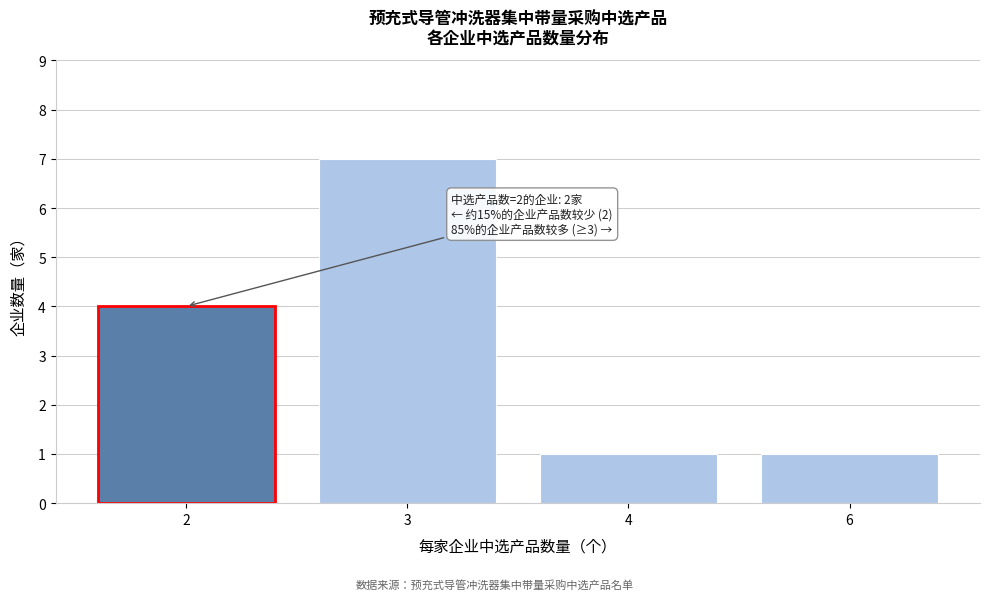

Reading right to left, what are all the values shown in this chart?

1	1	7	4